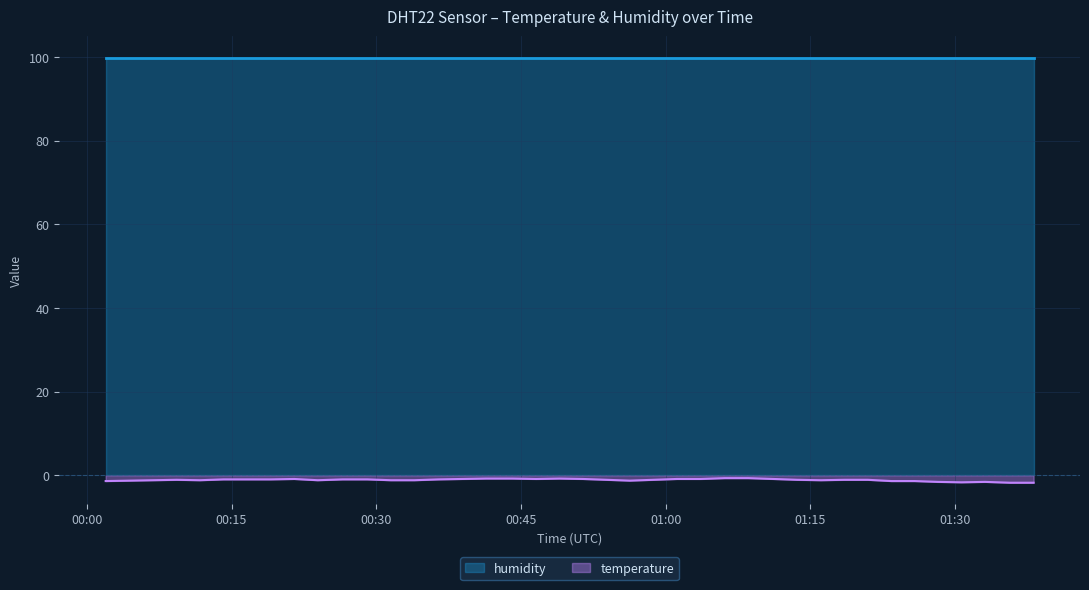

True or false: humidity and temperature cross at least once.

False